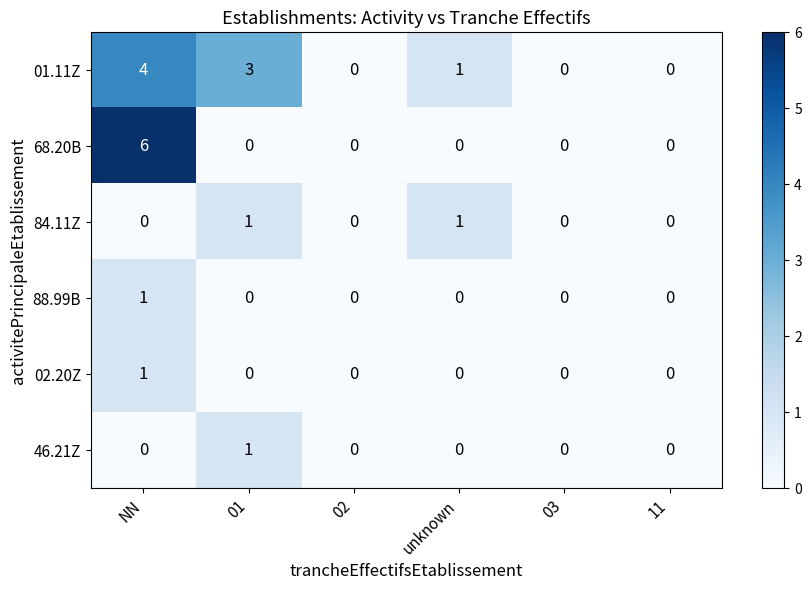

What is the difference between the second highest and minimum values in the 01.11Z series?

3